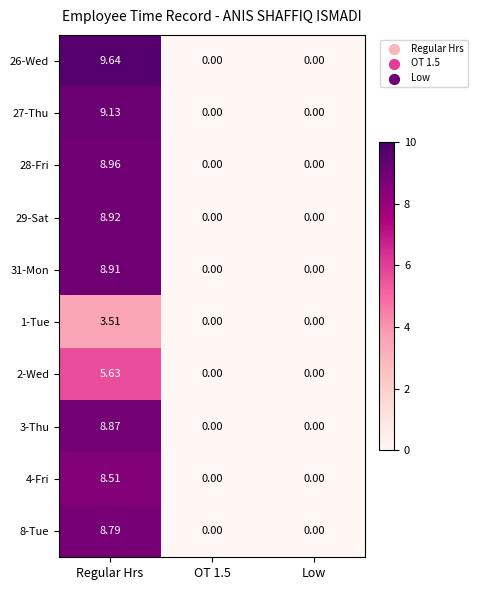

How many series are shown in this chart?

10